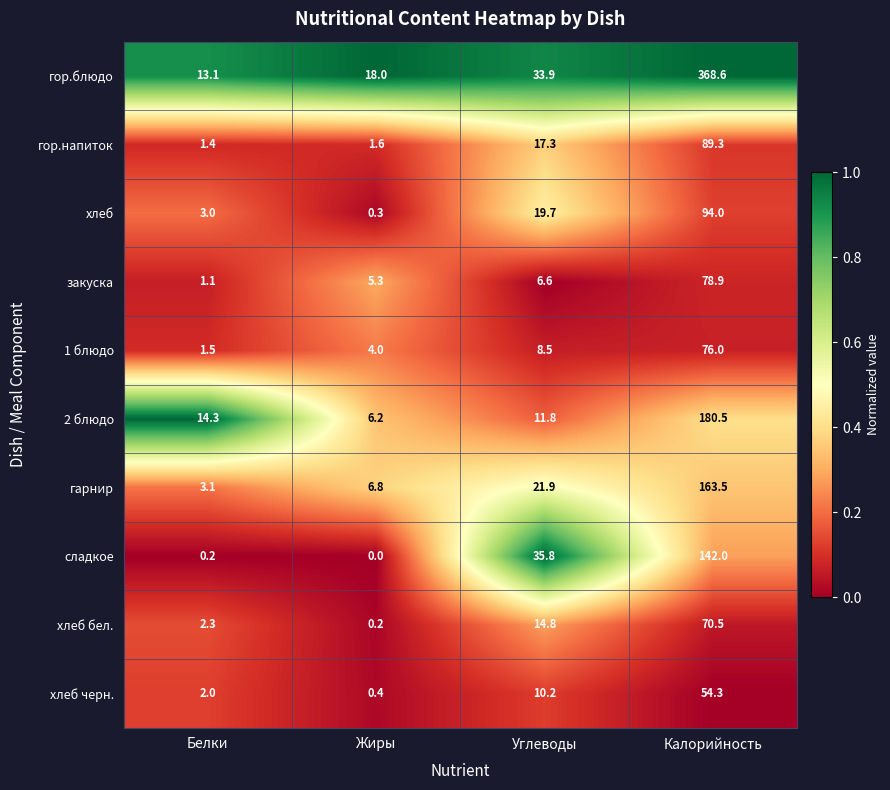

What is the highest value of the сладкое series?

142.0